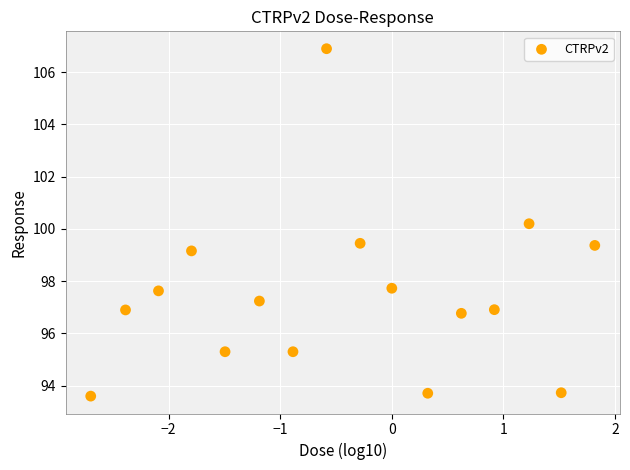

What is the range of X values (max minus min)?

4.5